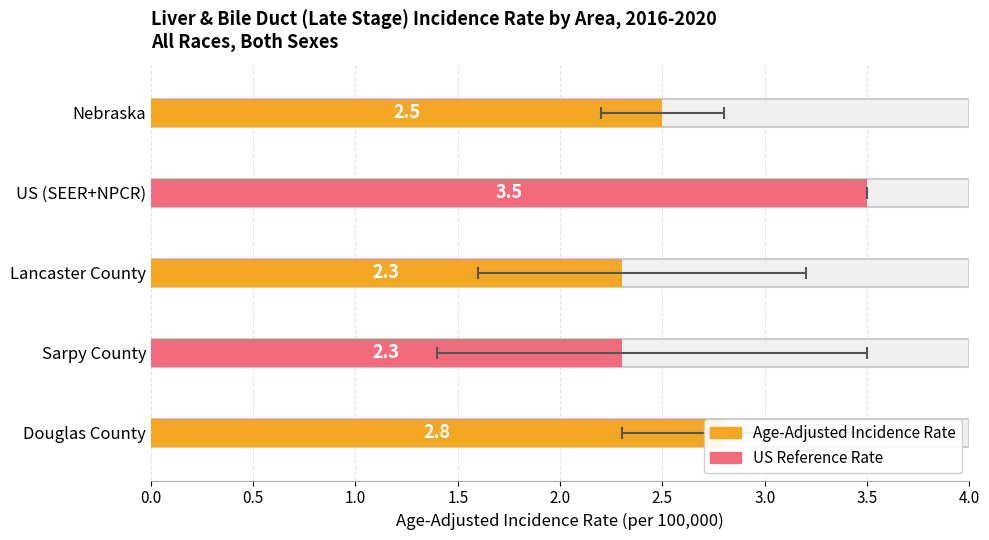

What position from the right is Lancaster County?

3